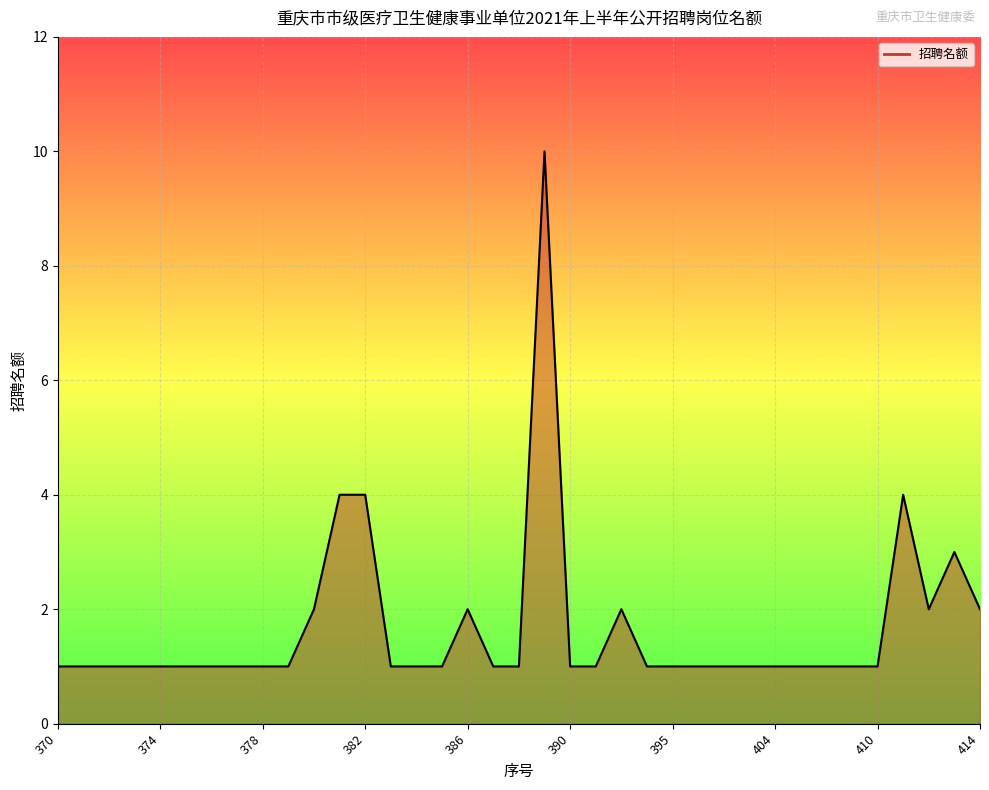

What is the minimum value shown in the chart?

1